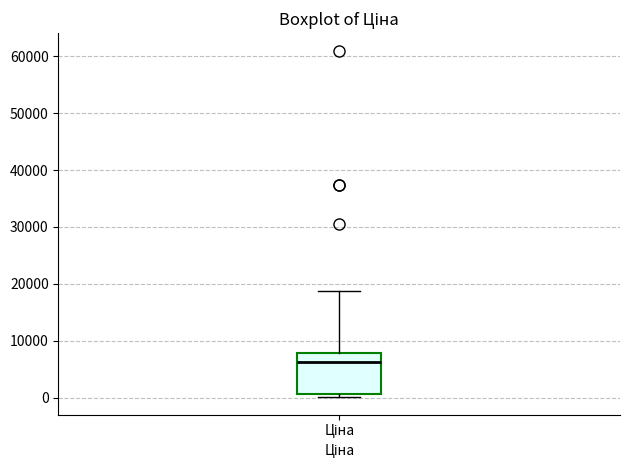

Where does the upper whisker of the box for Ціна end on the y-axis? The values are not printed on the chart, so give them approximately, as read against the axis.

19000